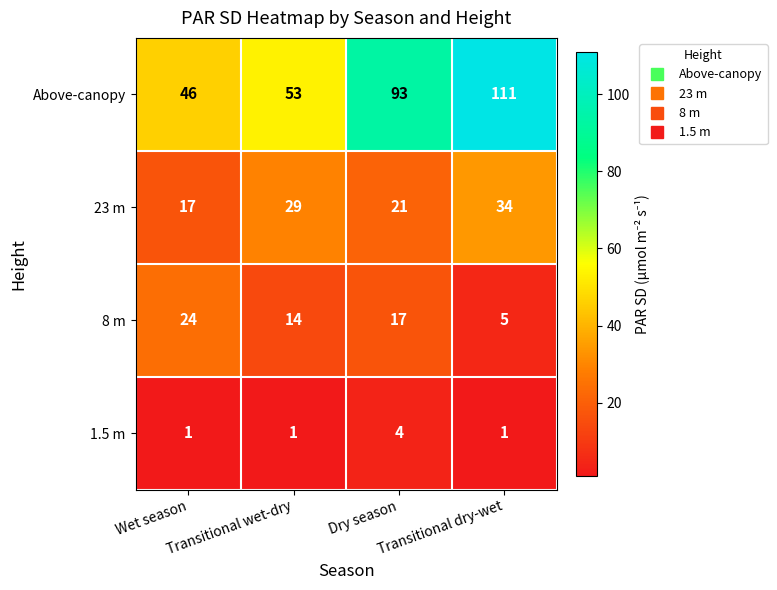

Count the 23 m values in the range 21 to 34.

3